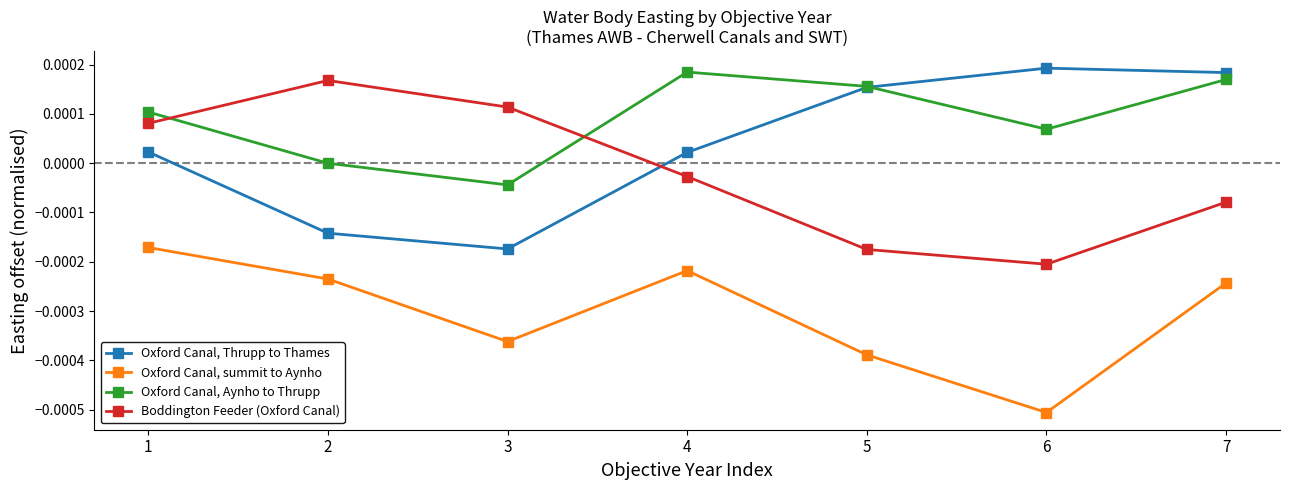

How many data points in Boddington Feeder (Oxford Canal) are above 0?

3